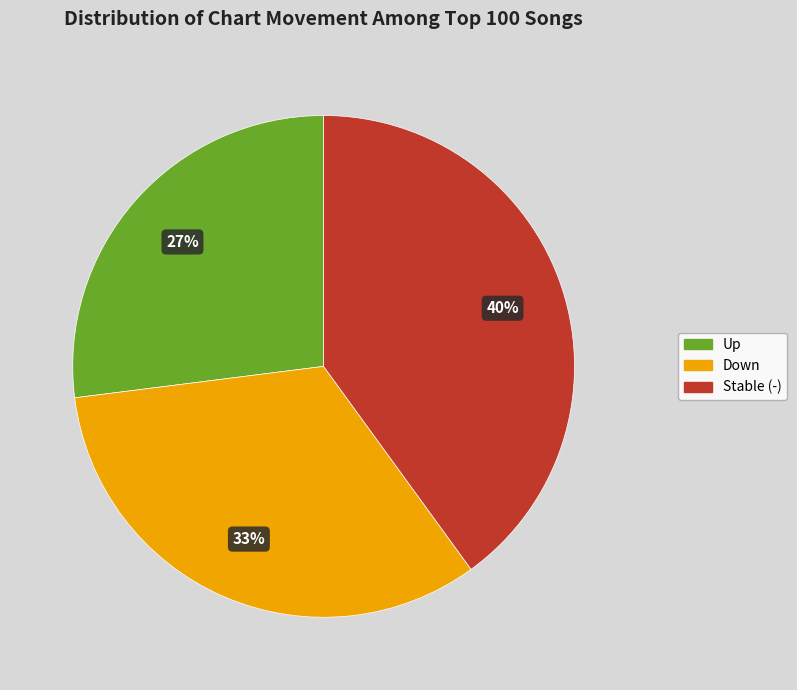

Which category has the smallest portion of the pie?

Up